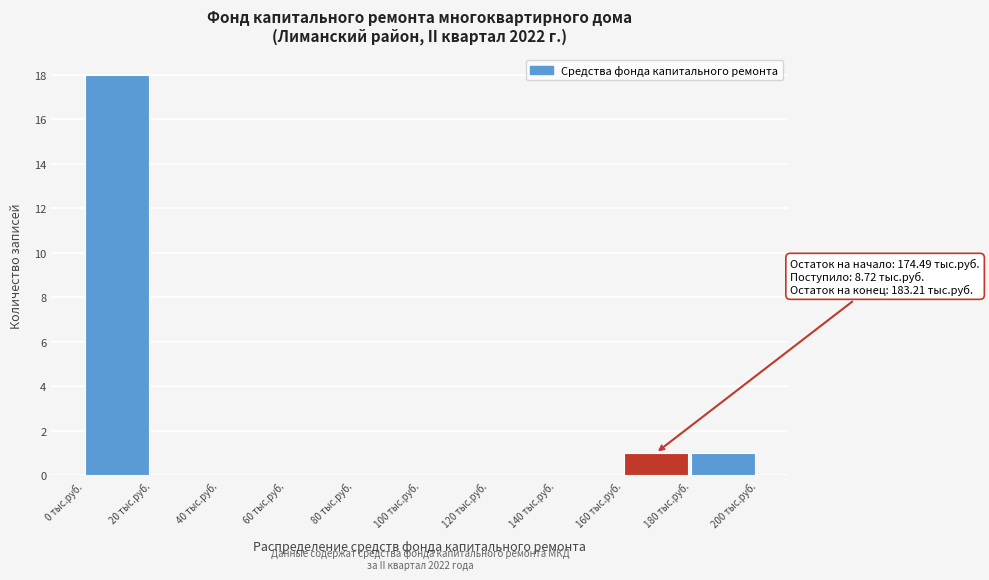

Over which range of the x-axis is the bar tallest?

0 to 20